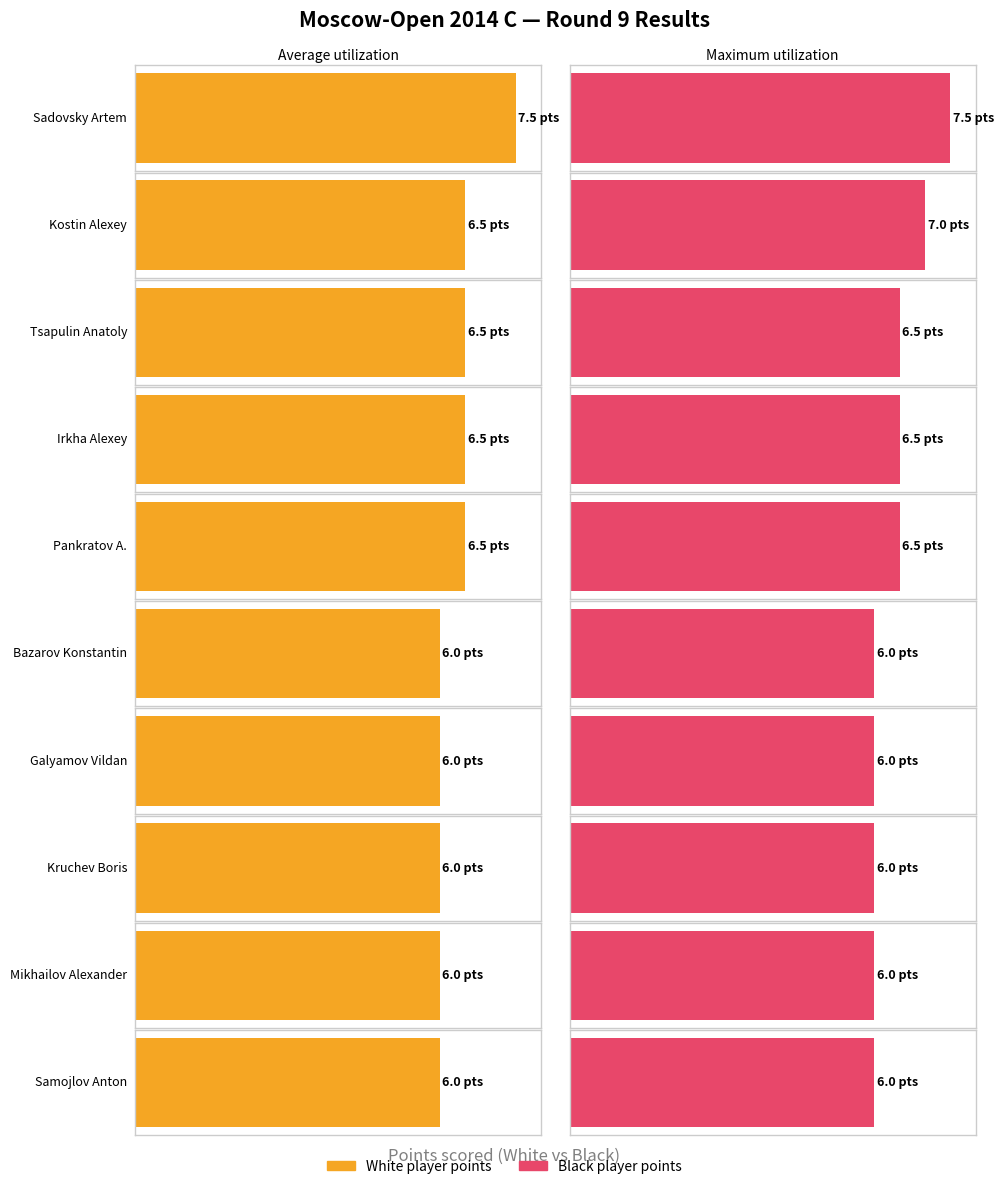

Which has a higher value, Pankratov A. or Irkha Alexey?

Pankratov A.